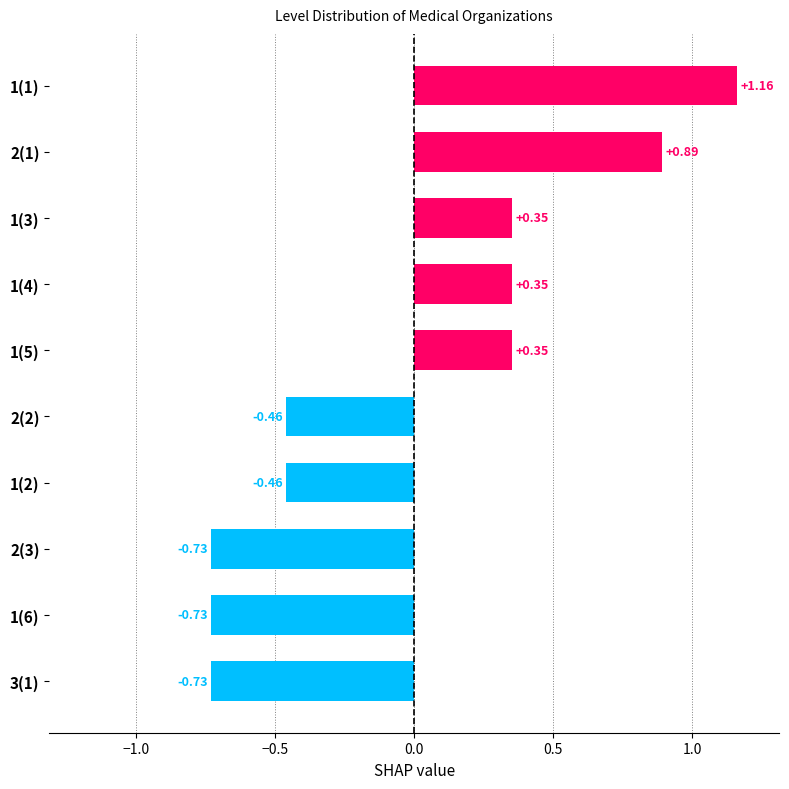

What is the difference between the maximum and second lowest values?

1.9